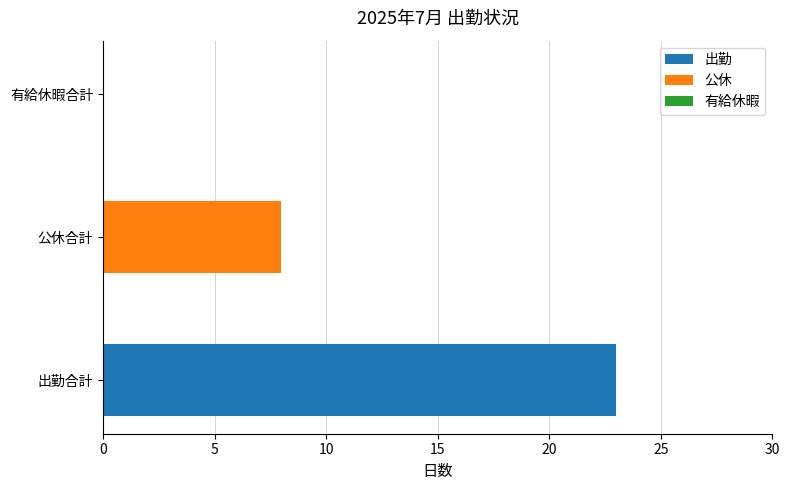

True or false: 出勤 has a value of 8 at 有給休暇合計.

False